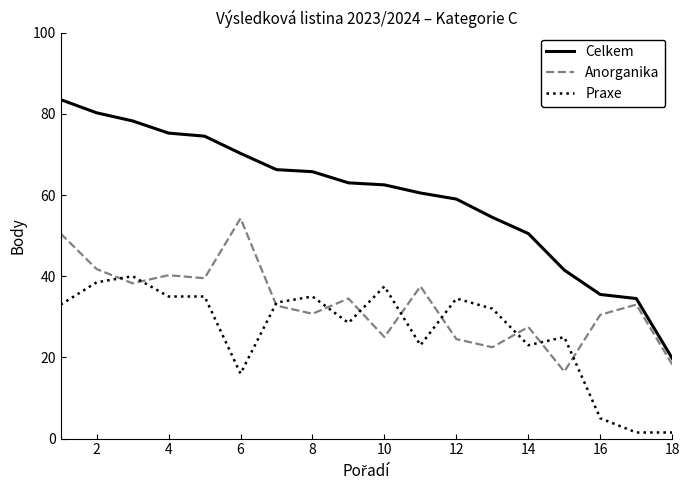

What is the difference between the maximum and second lowest values in the Celkem series?

49.0